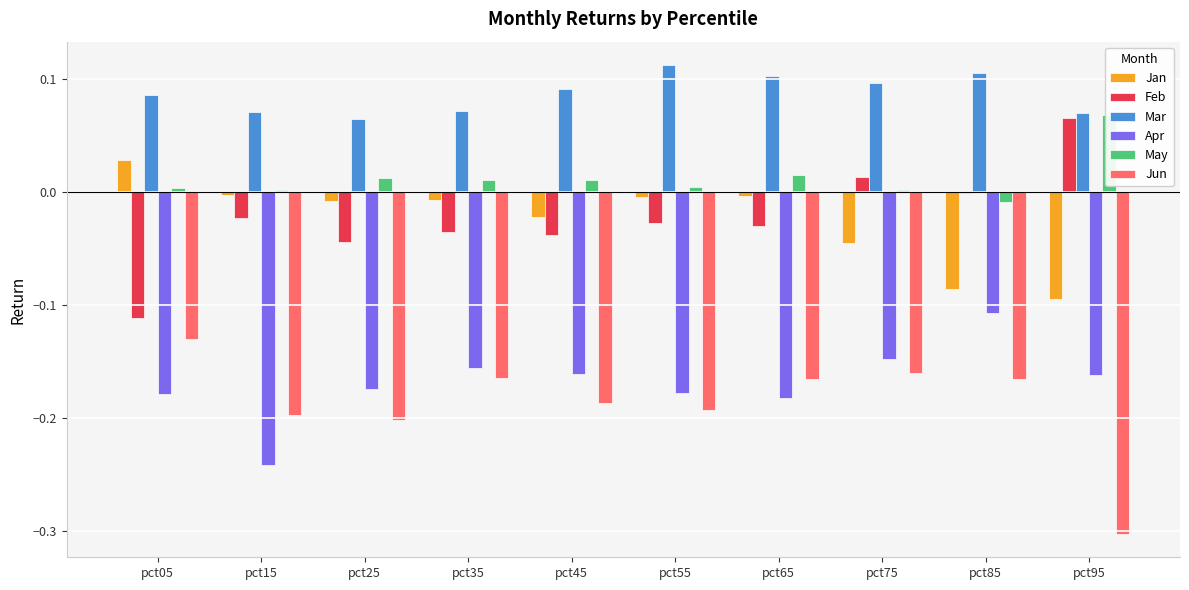

Count the number of data series in this chart.

6